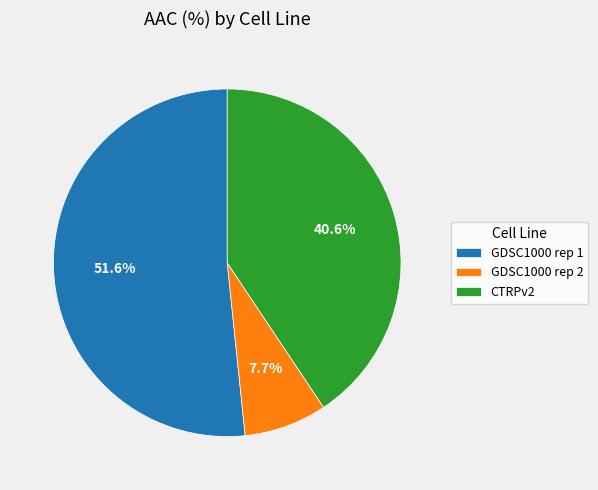

Is there a majority slice in this chart?

Yes